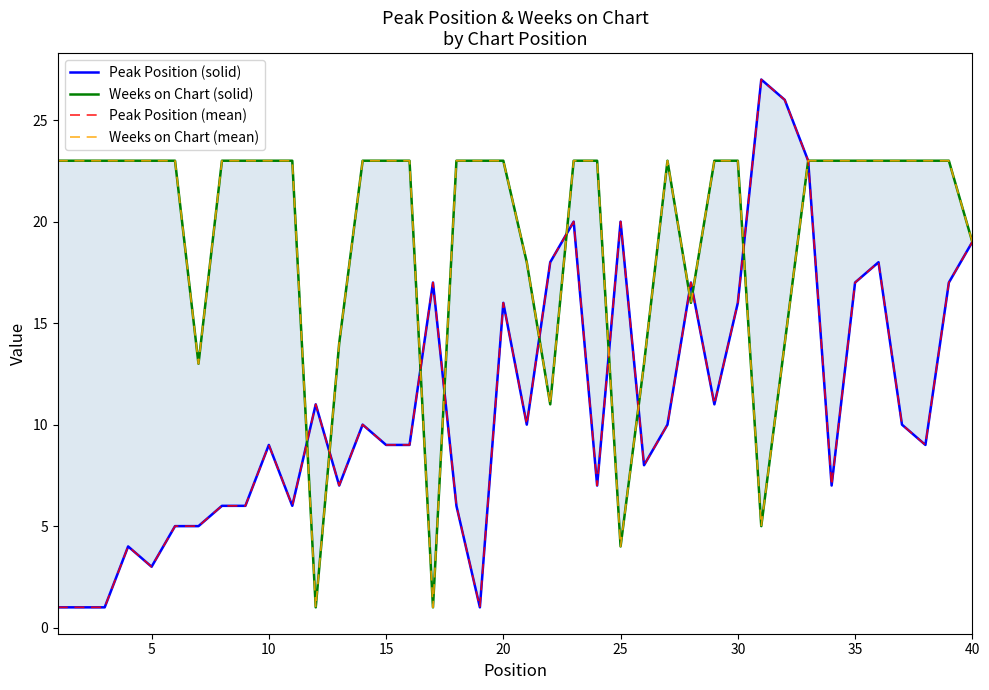

At how many categories does at least one series exceed 21?

30